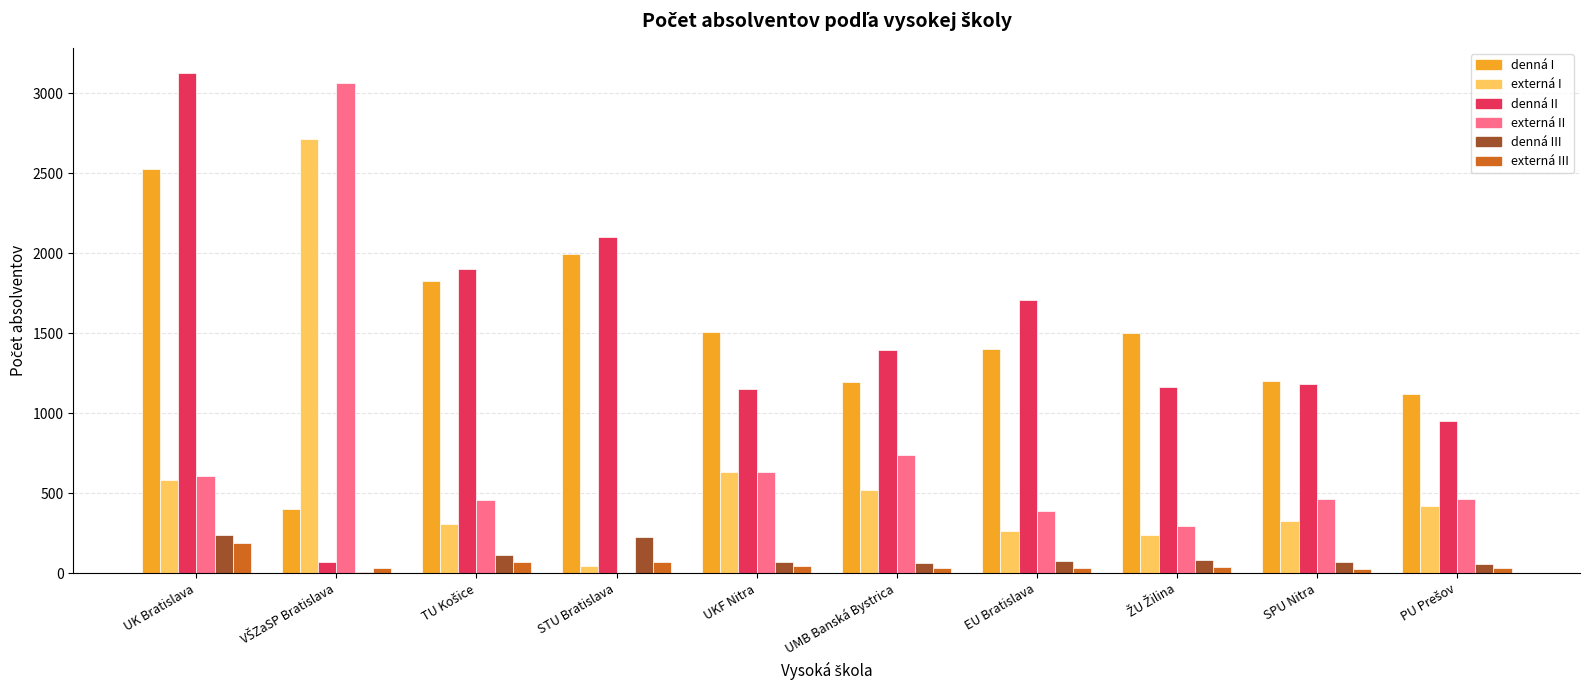

Is the value of externá II at UK Bratislava greater than the value of denná II at SPU Nitra?

No